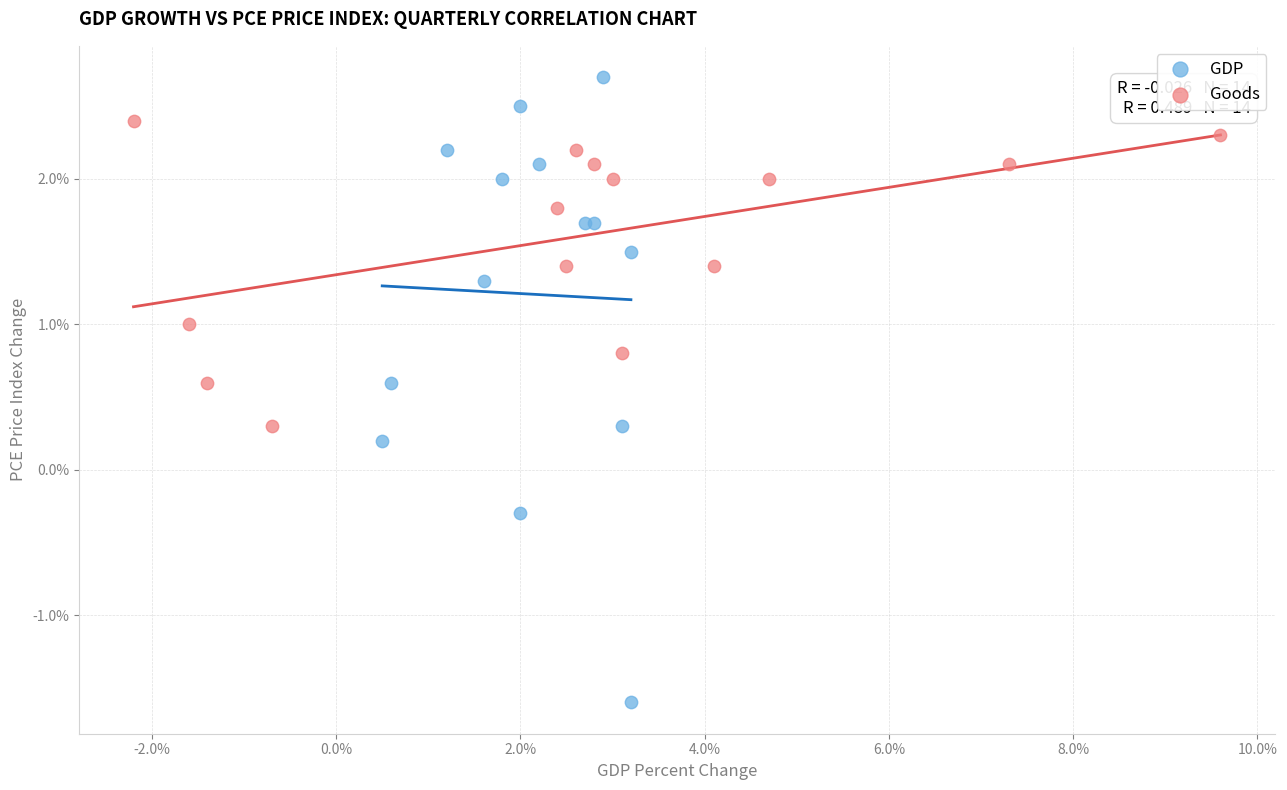

Which series reaches the maximum Y coordinate?

GDP